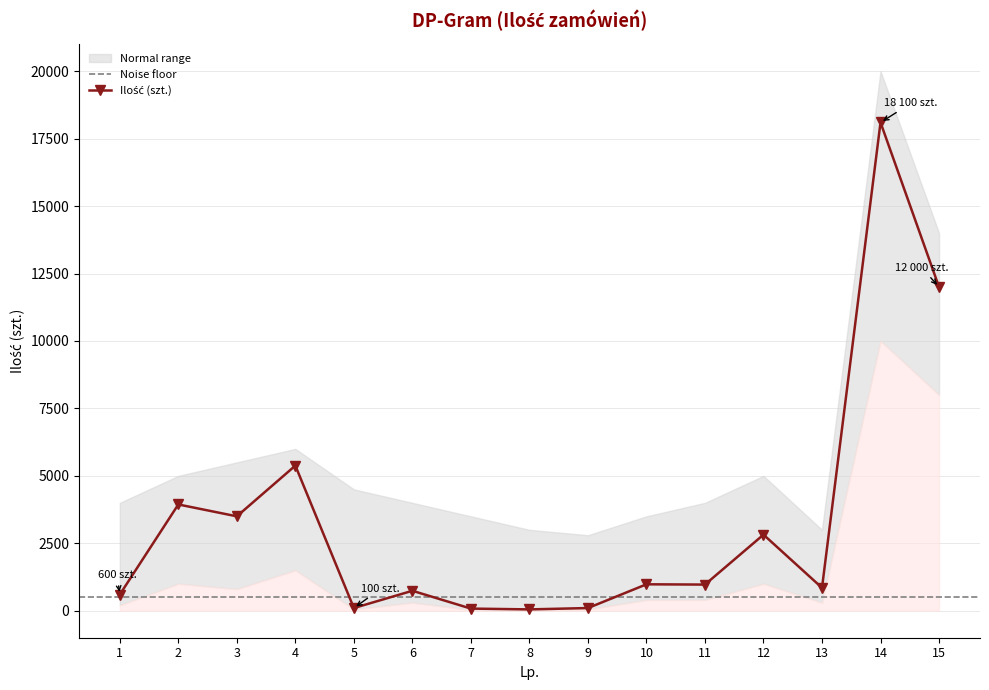

Rank the categories by value from highest to lowest.

14, 15, 4, 2, 3, 12, 10, 11, 13, 6, 1, 5, 9, 7, 8